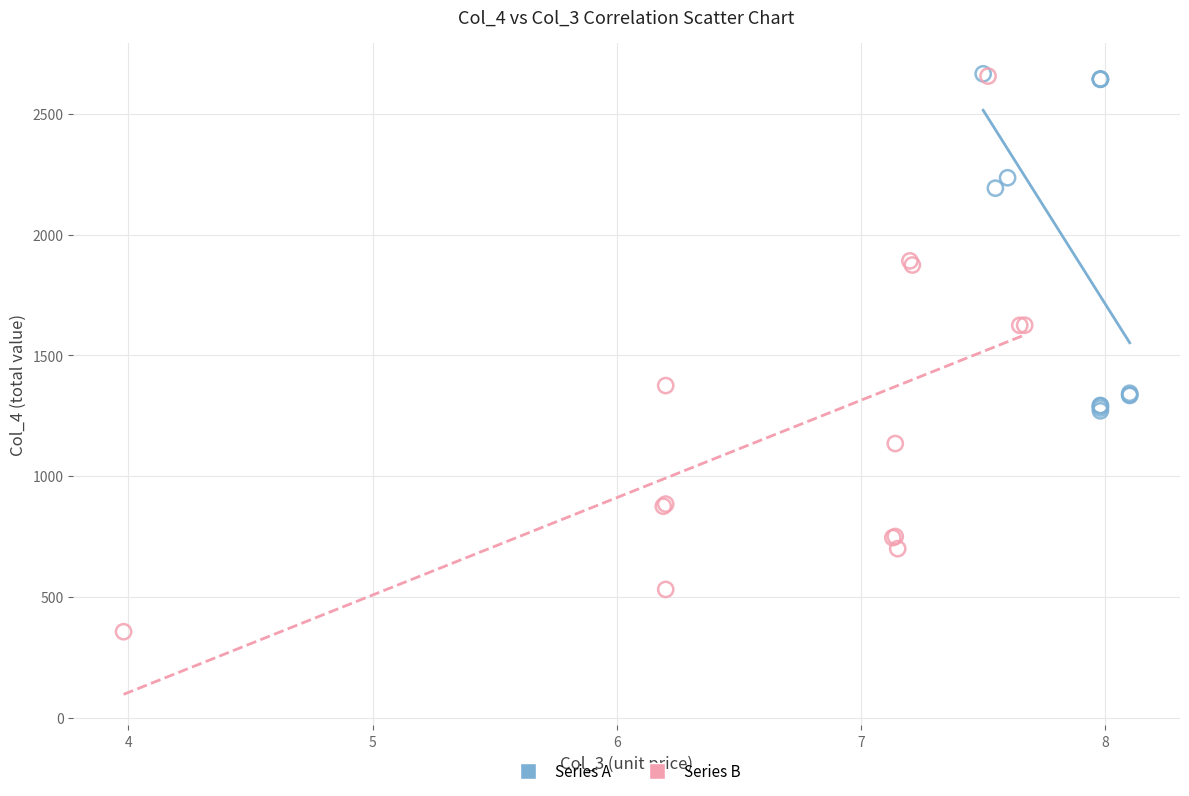

Which series has the widest spread of Y values?

Series B